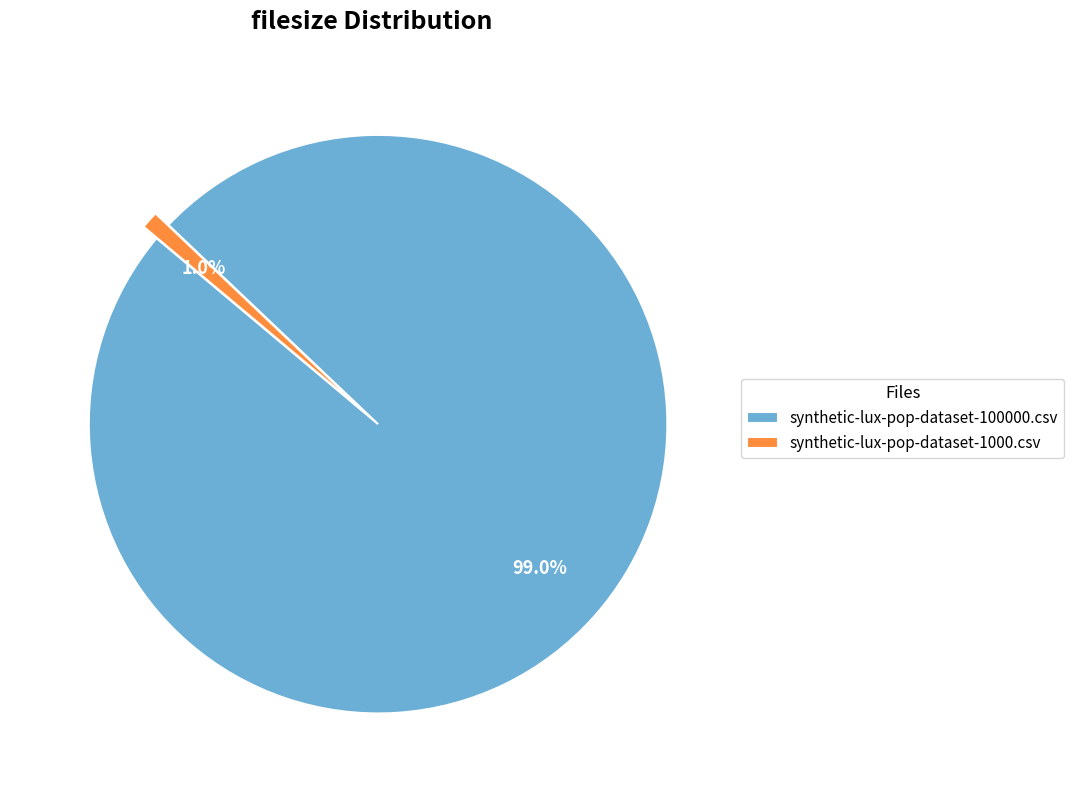

To the nearest percent, what is the average slice percentage?

50%